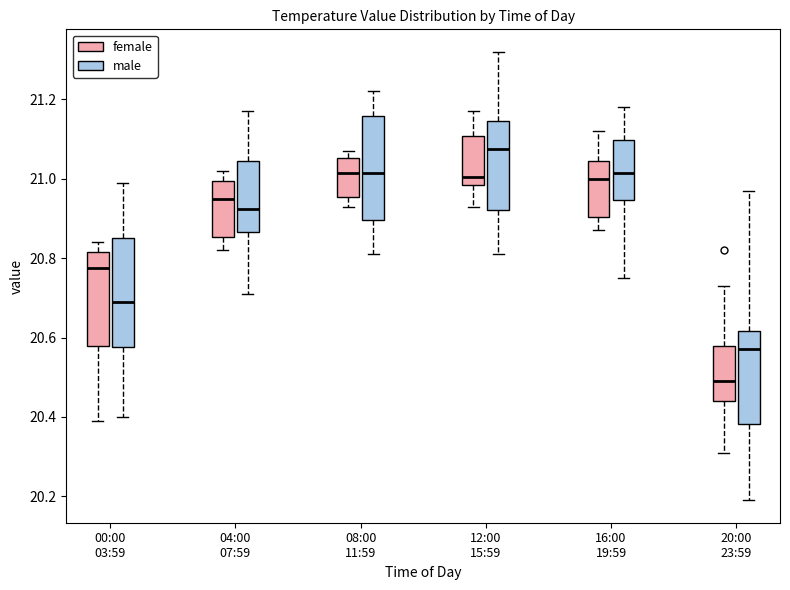

Where does the median line of the box for 20:00 23:59 (female) sit on the y-axis? The values are not printed on the chart, so give them approximately, as read against the axis.

20.50